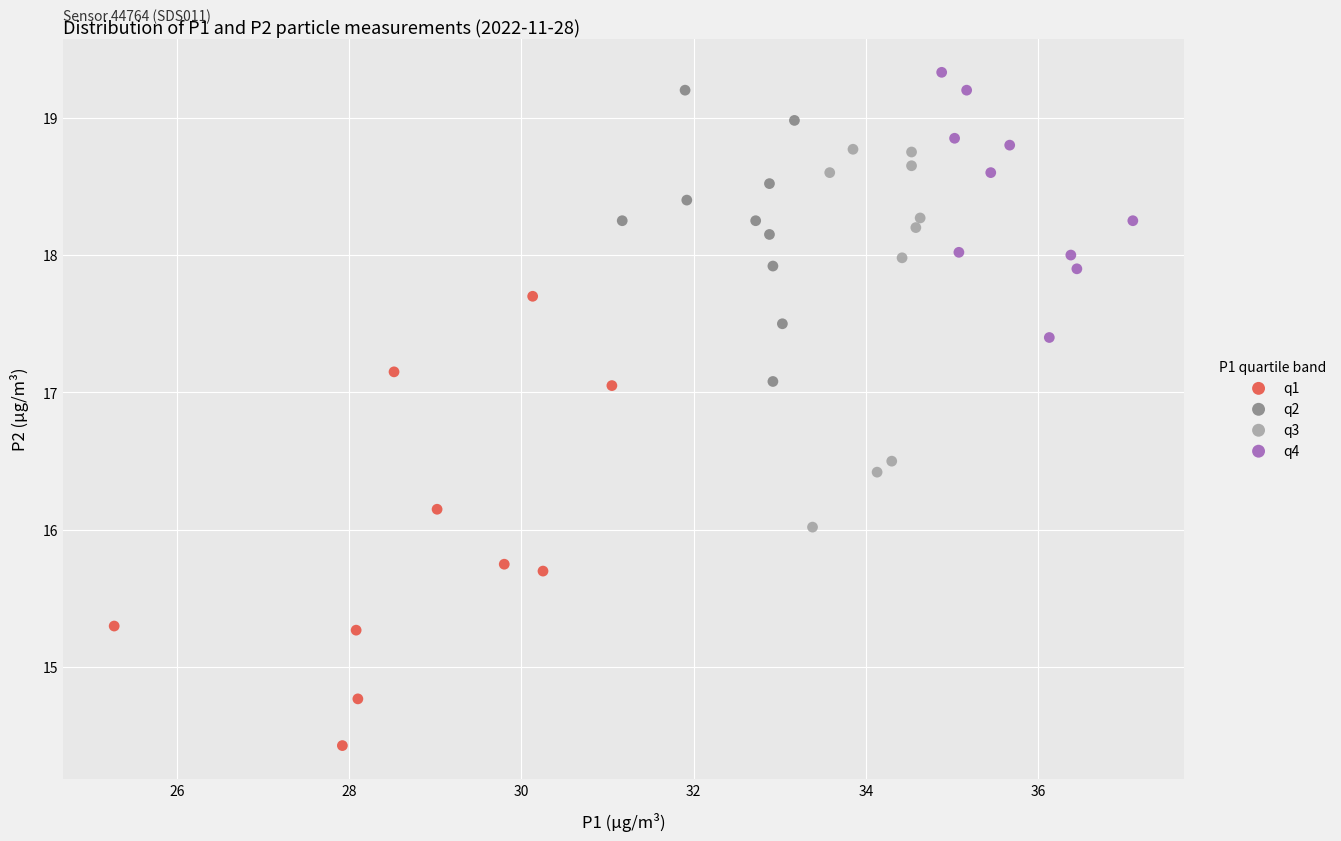

Which series has the largest Y range (max minus min)?

q1